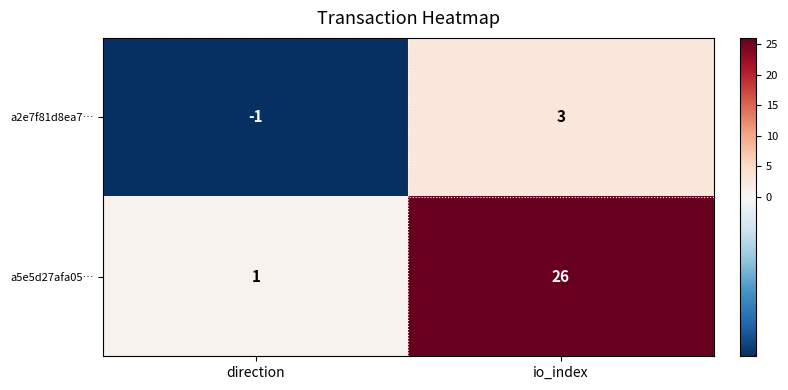

At how many categories does at least one series exceed 8?

1